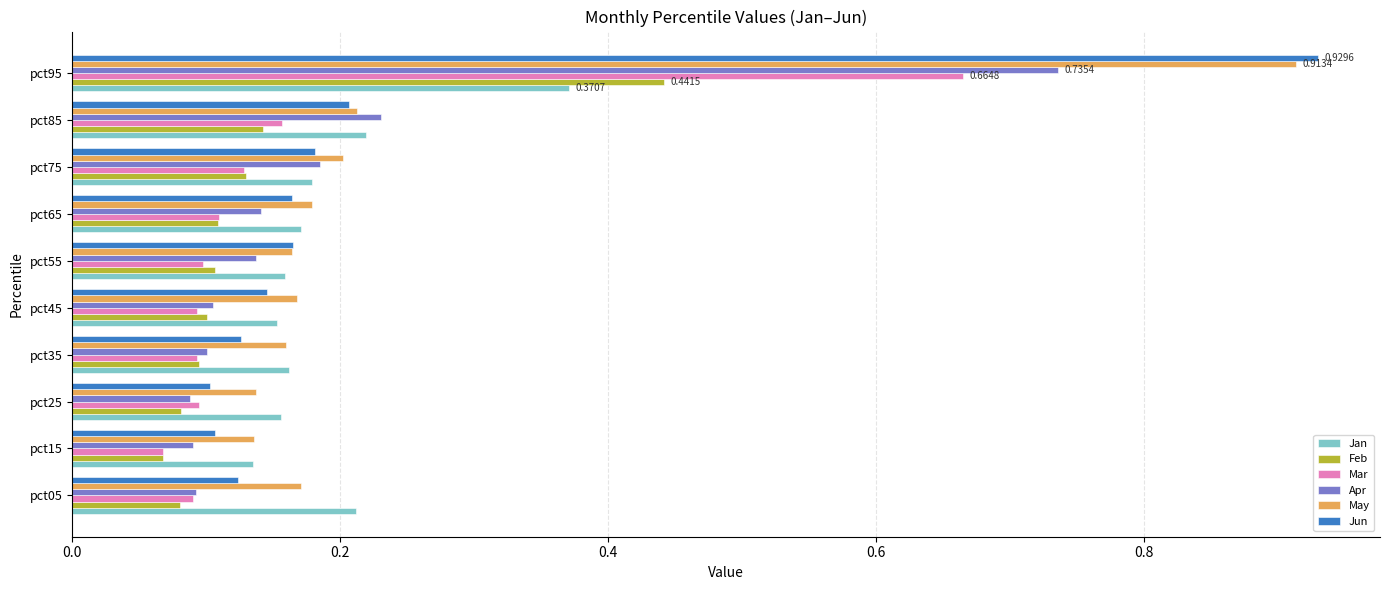

What is the sum of all Mar values?

1.6